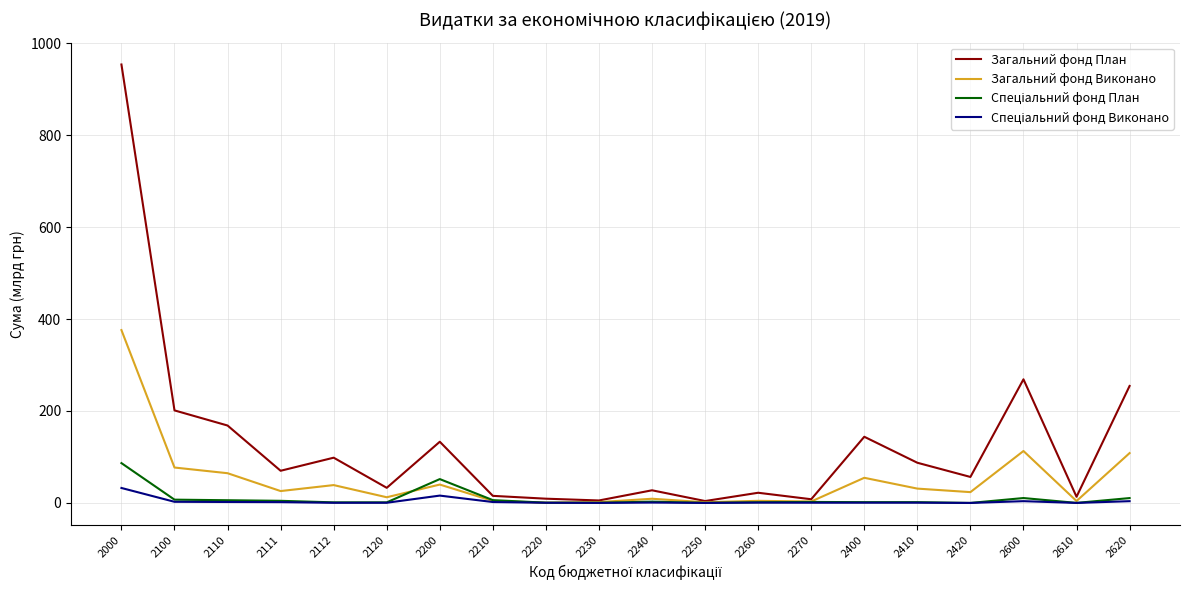

Which label corresponds to the largest value in the chart?

2000